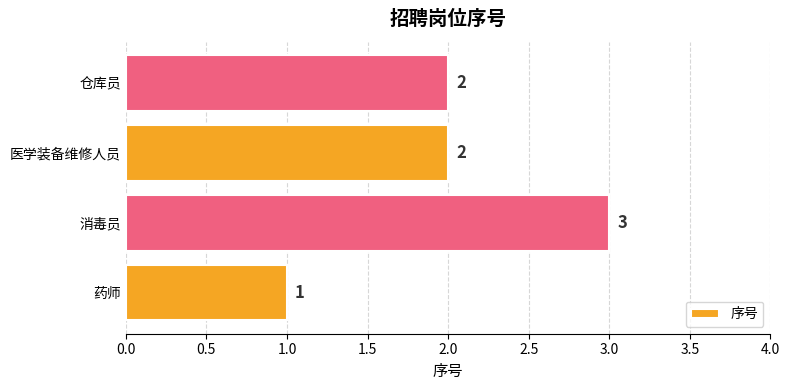

How many values are between 2 and 3?

3